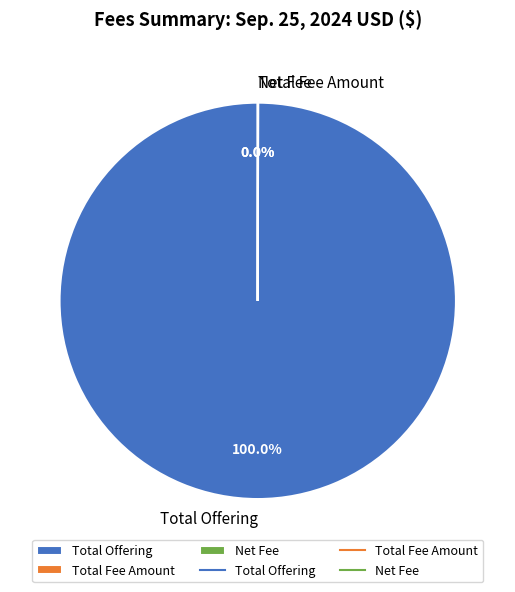

To the nearest percent, what percentage of the pie is Total Offering?

100%